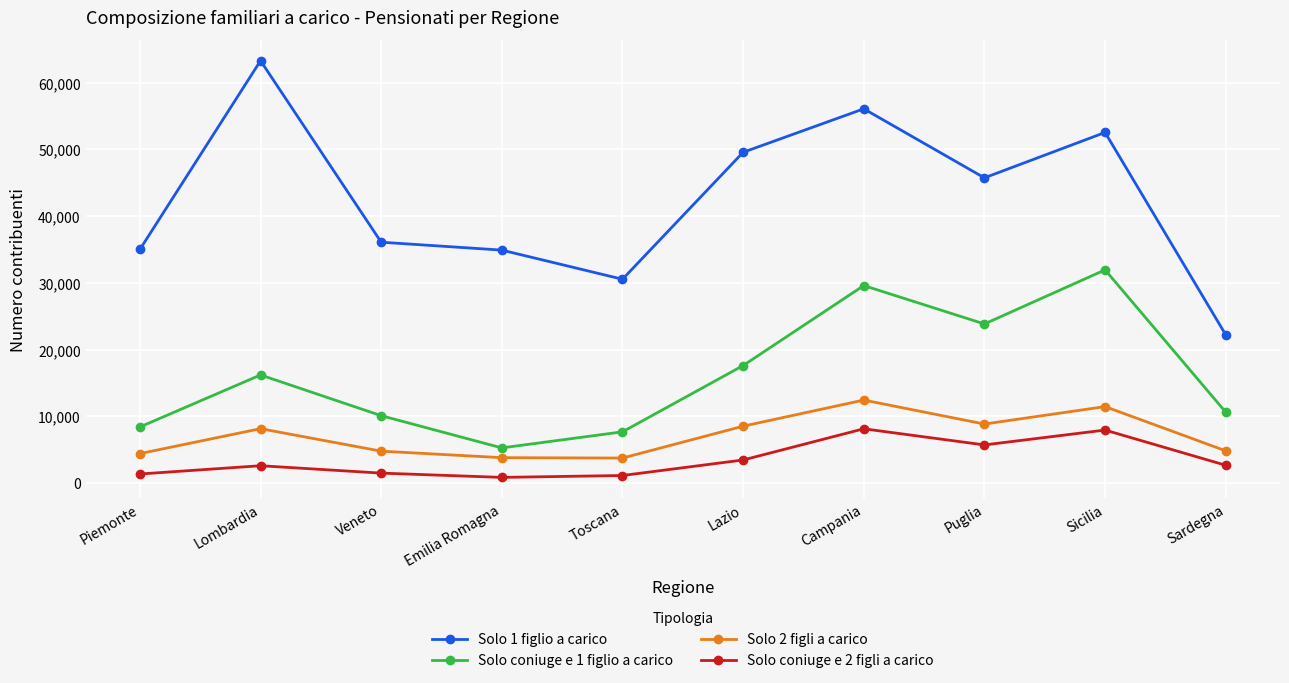

True or false: Solo coniuge e 1 figlio a carico and Solo 1 figlio a carico intersect in this chart.

False